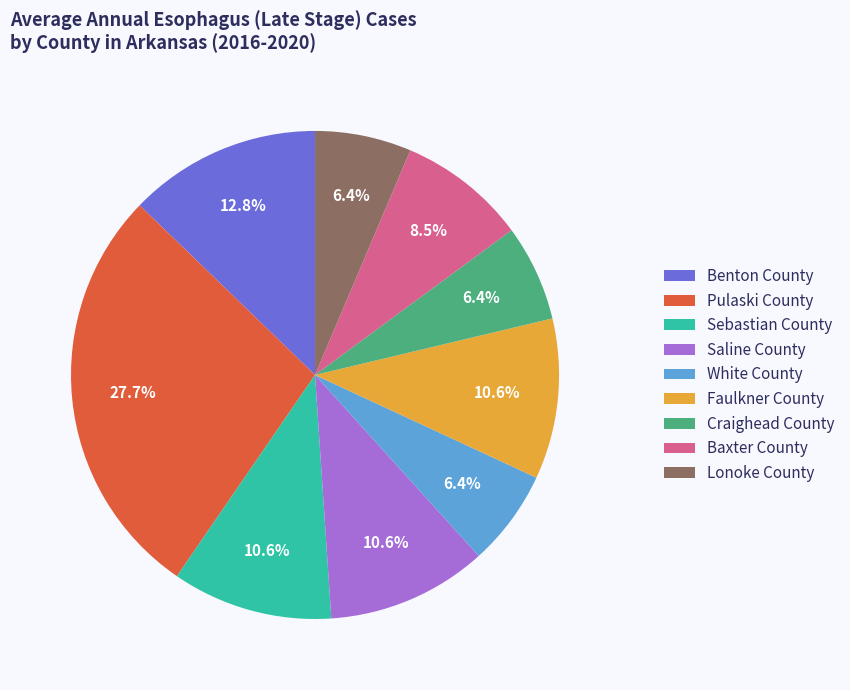

To the nearest percent, what is the combined percentage of Sebastian County and Baxter County?

19%